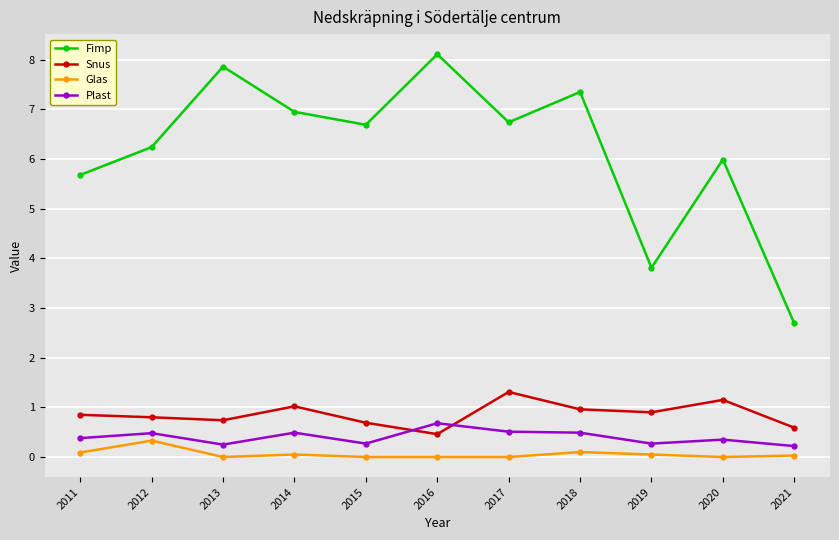

What is the total value across all series at 2020?

7.5